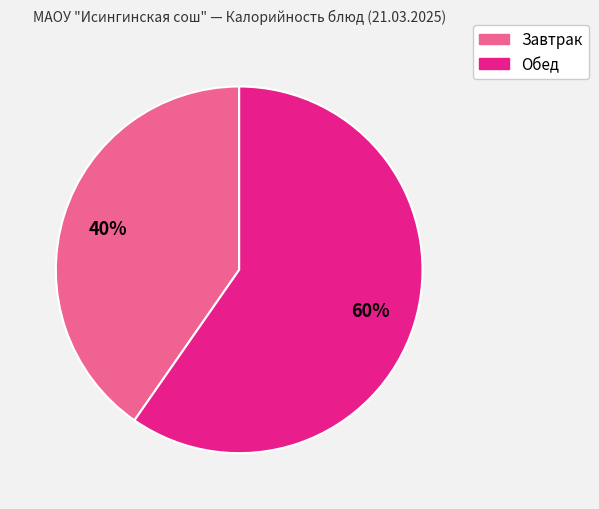

To the nearest percent, what is the average slice percentage?

50%